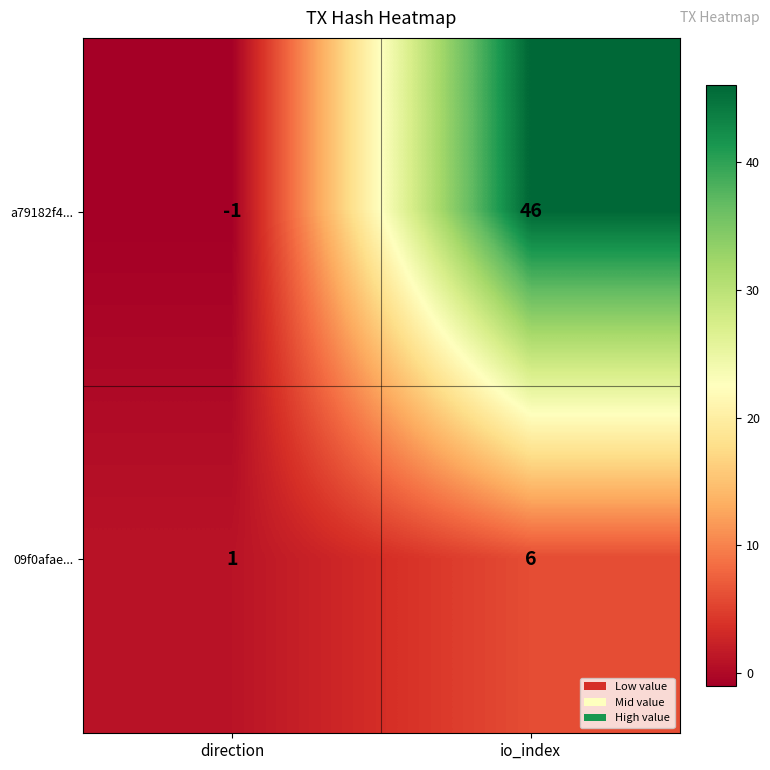

What is the difference between the highest and lowest values at direction?

2